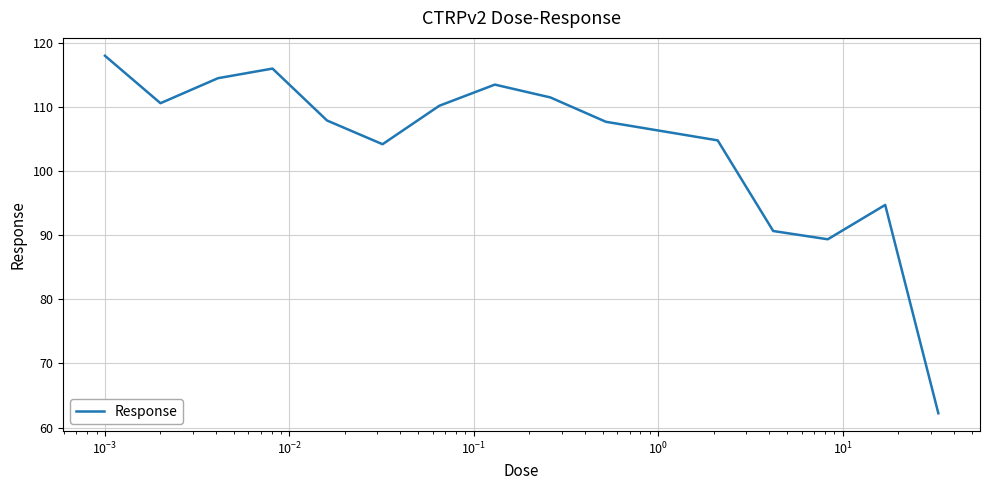

What is the difference between the maximum and second lowest values?

28.6